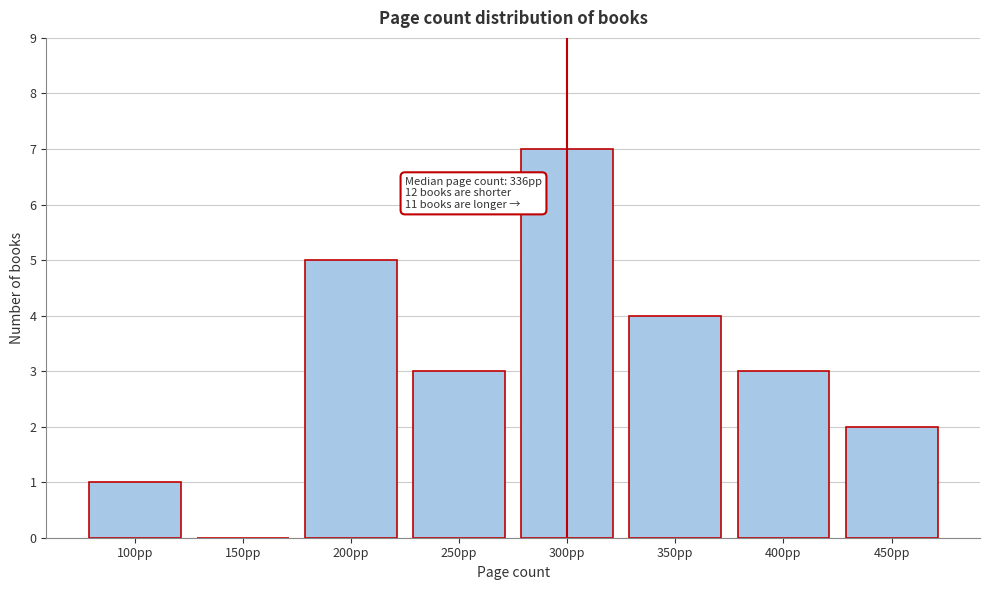

Reading left to right, what are all the values shown in this chart?

100pp=1	150pp=0	200pp=5	250pp=3	300pp=7	350pp=4	400pp=3	450pp=2